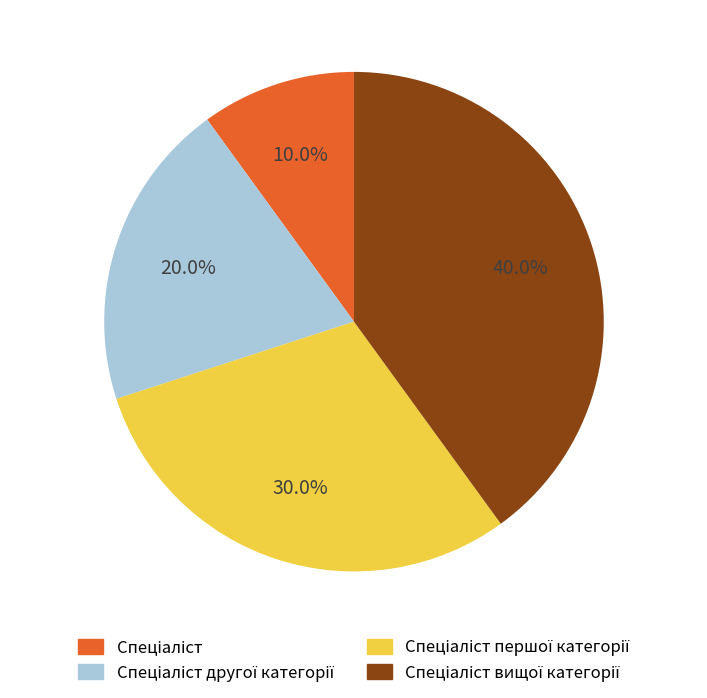

Does any single category account for the majority?

No